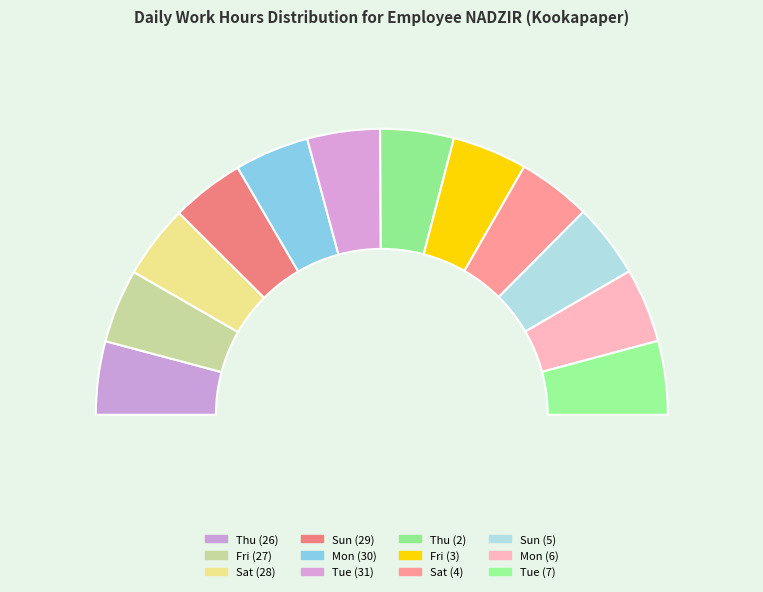

Which slice is the largest?

Fri (3)